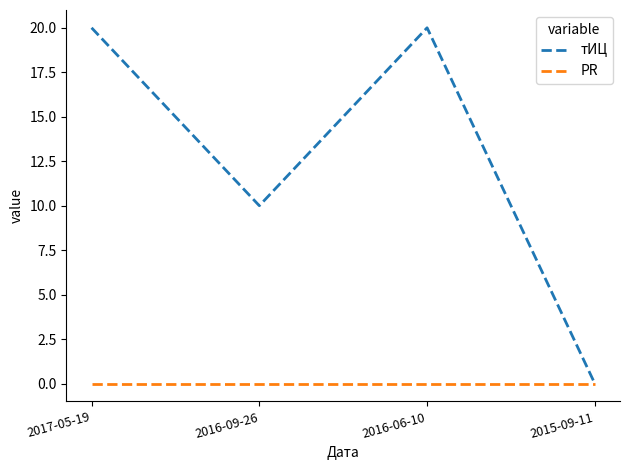

Between 2016-09-26 and 2015-09-11, which series saw the biggest shift?

тИЦ